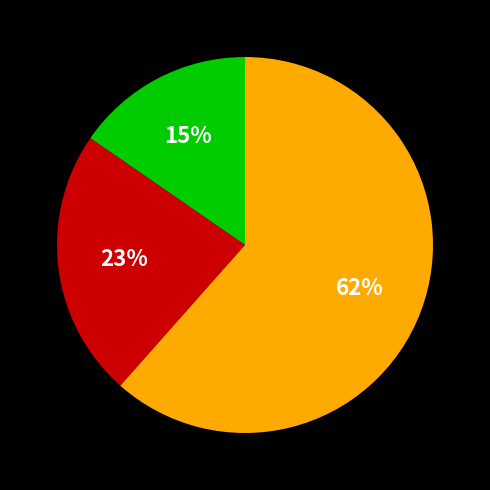

Is there a majority slice in this chart?

Yes